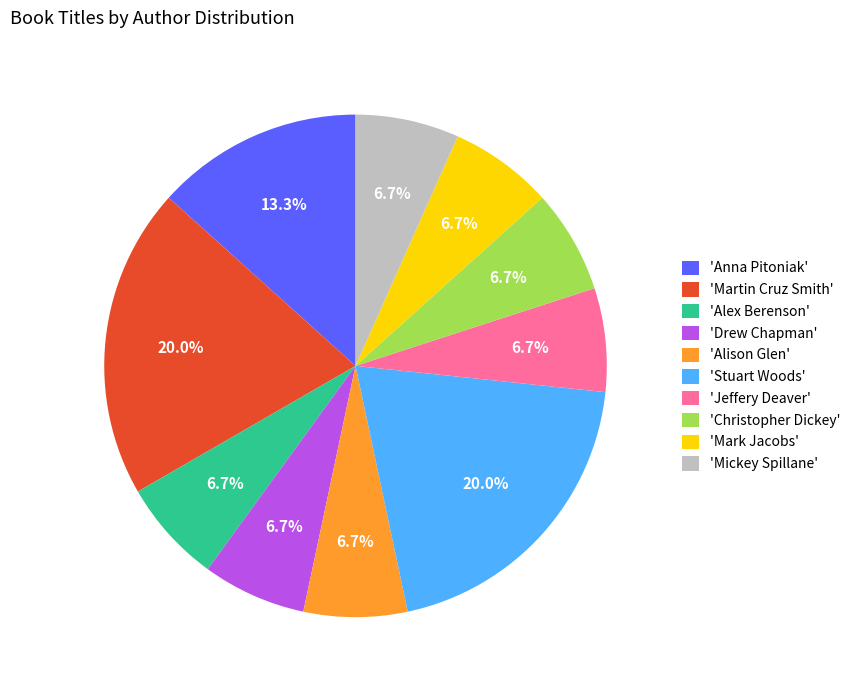

Approximately how many times larger is the value at 'Stuart Woods' compared to 'Mickey Spillane'?

3.0